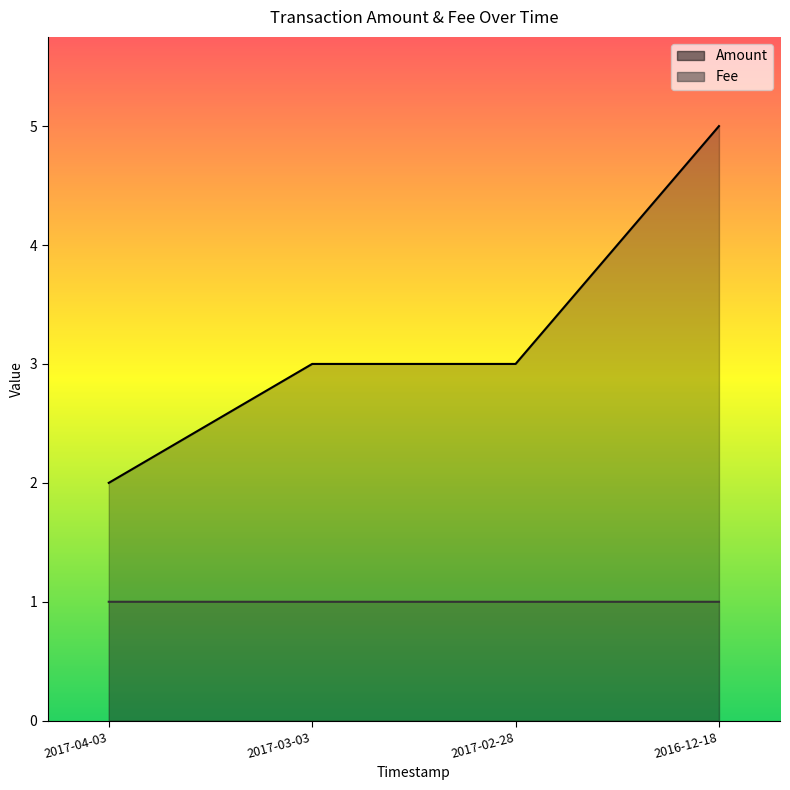

True or false: Amount and Fee intersect in this chart.

False